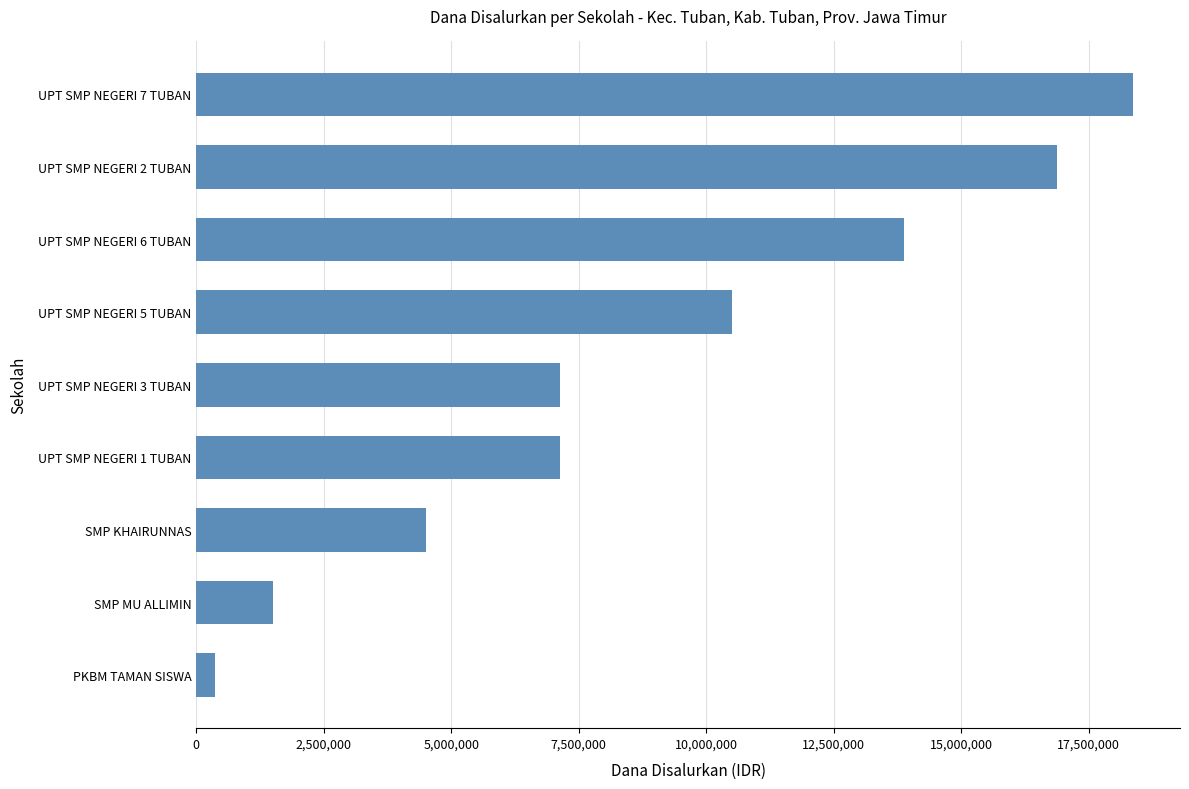

The value at SMP KHAIRUNNAS is 4500000. True or false?

True